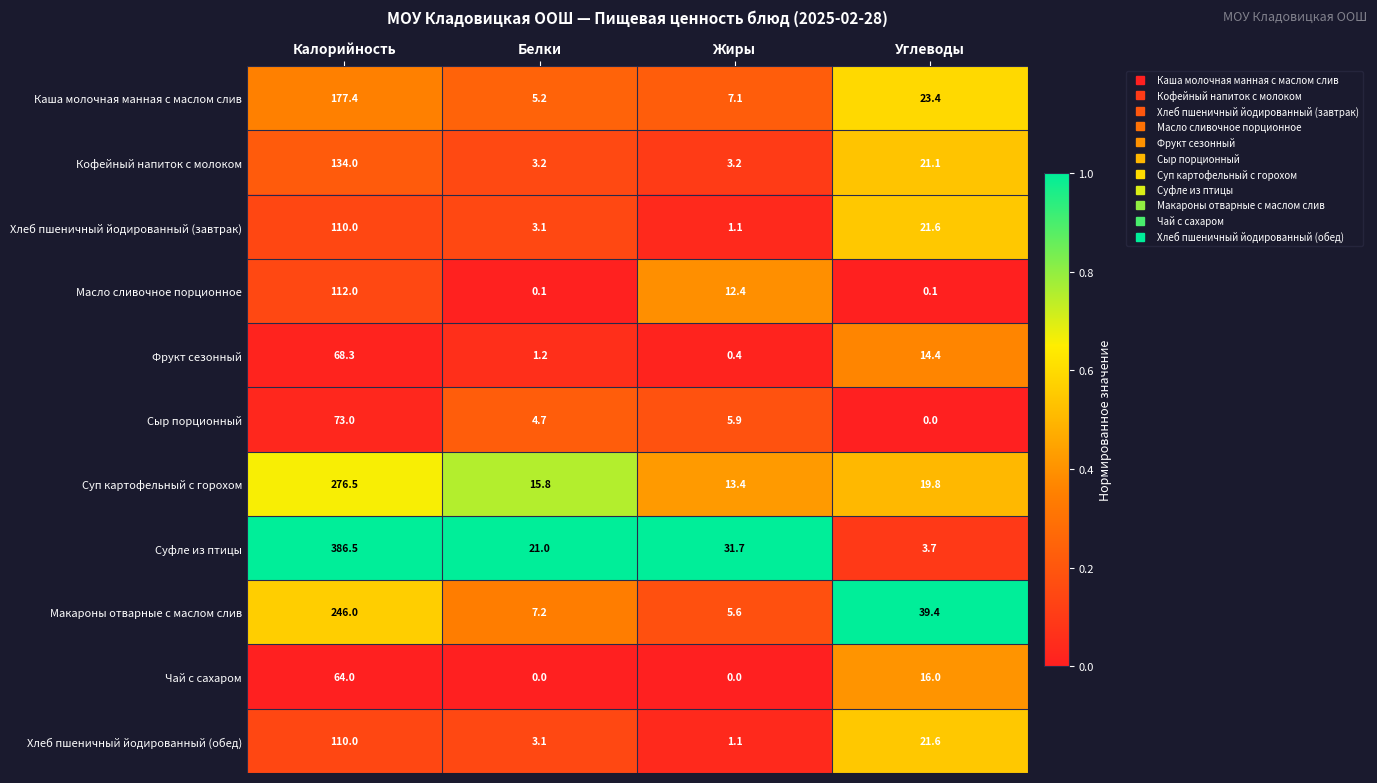

What is the total value across all series at Углеводы?

181.1